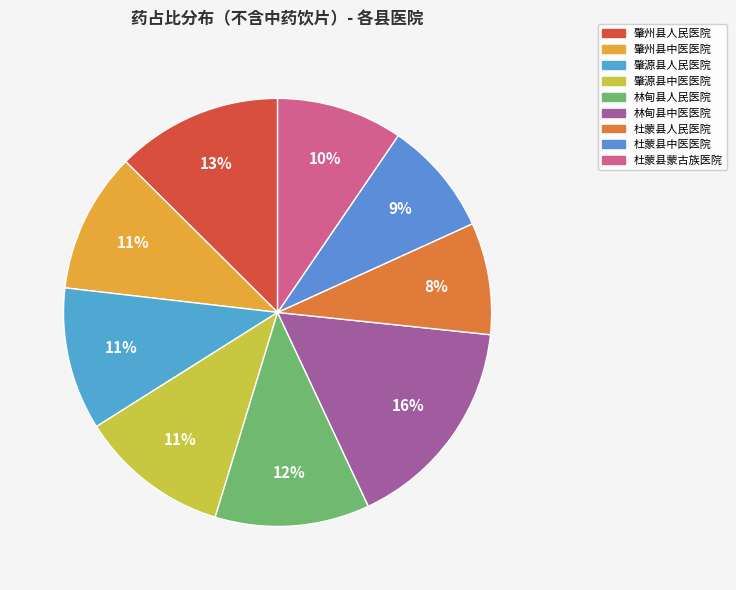

Count the number of slices in the pie.

9